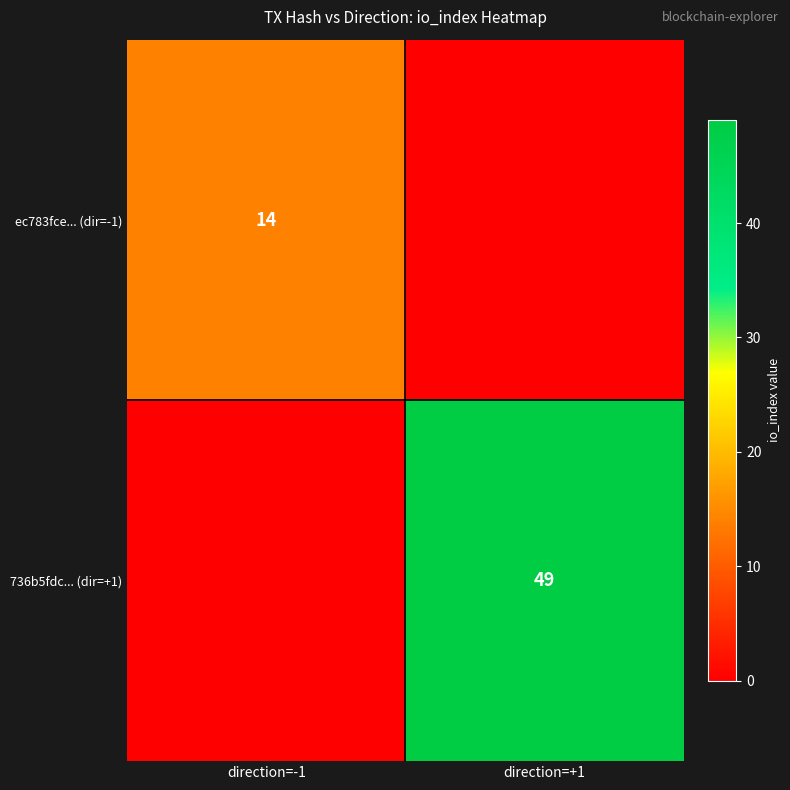

The 736b5fdc... (dir=+1) series shows 66 at direction=+1. True or false?

False